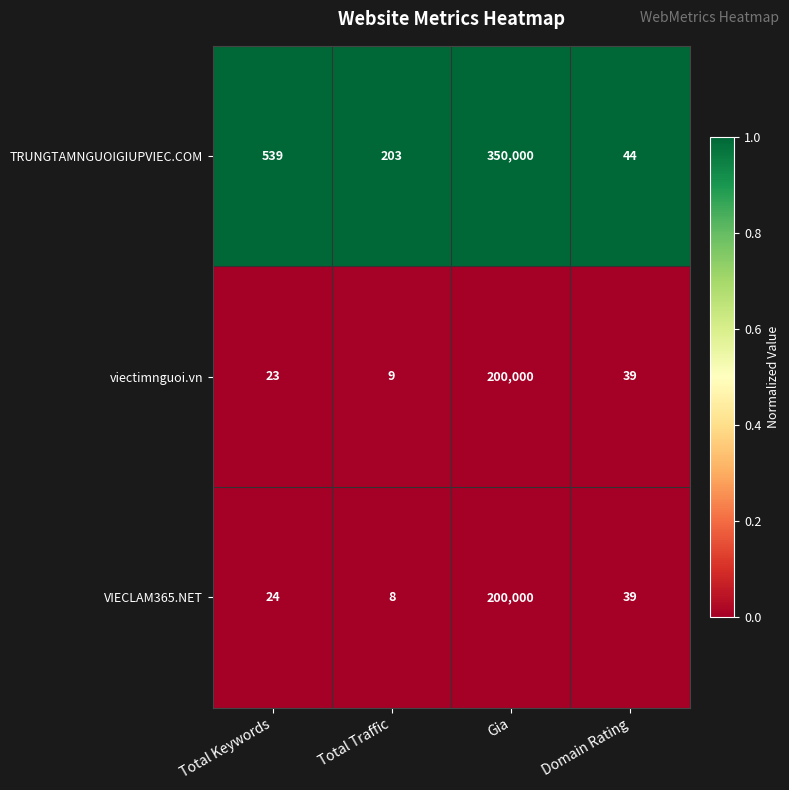

What is the spread (max minus min) of values at Gia?

150000